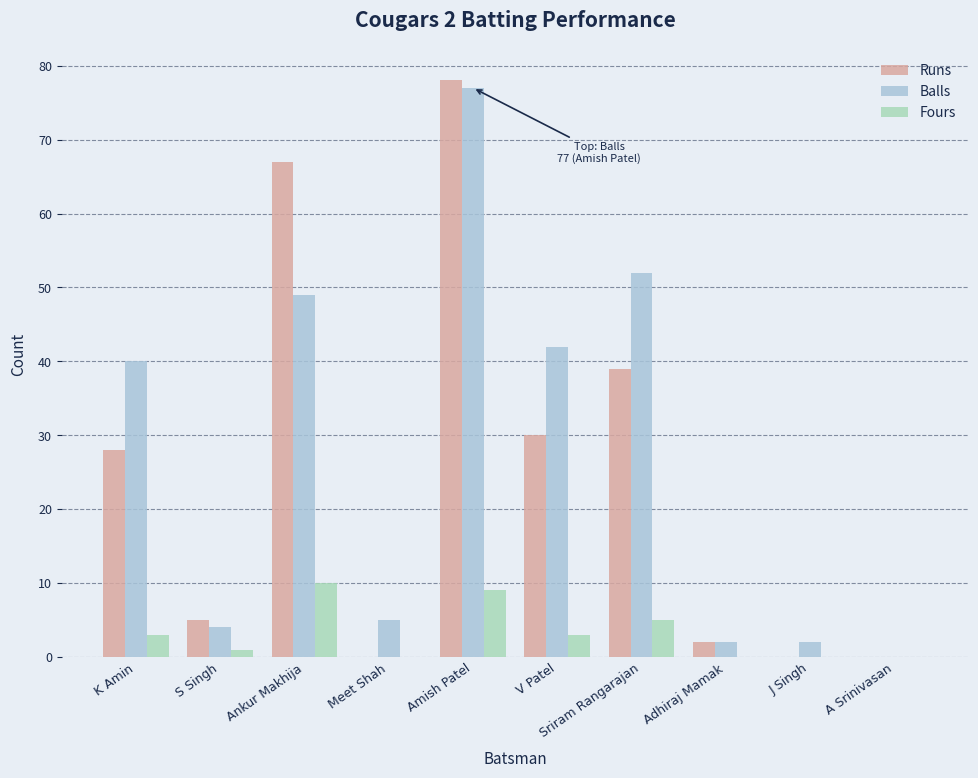

How many series are shown in this chart?

3